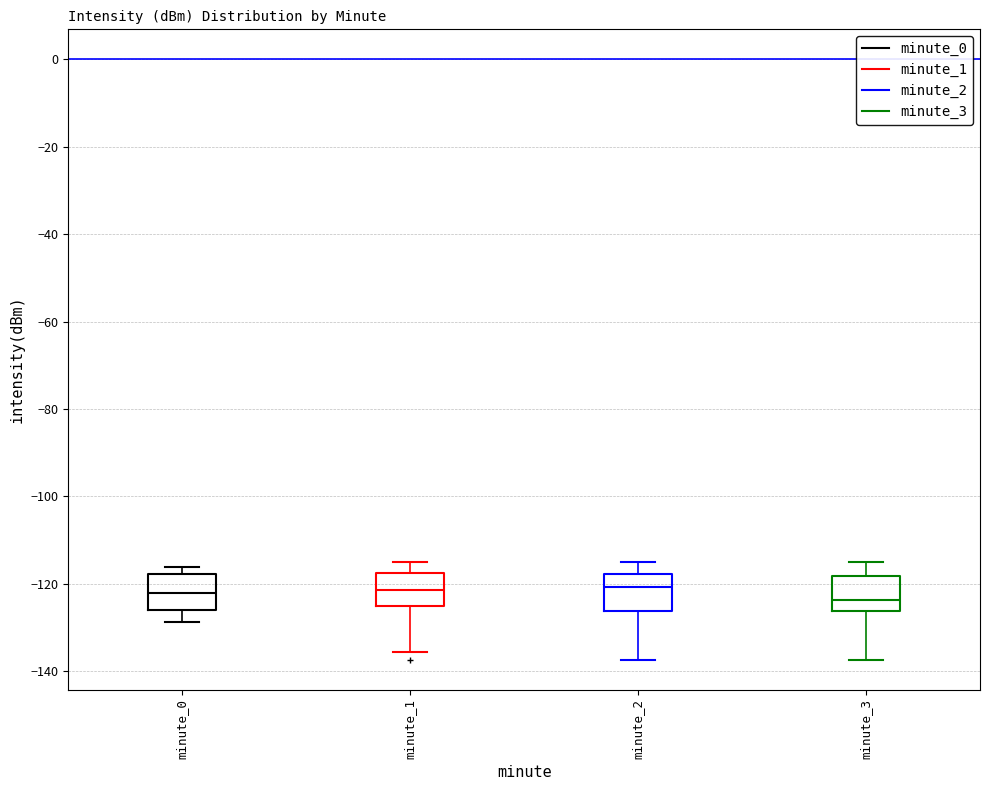

Where does the median line of the box for minute_1 sit on the y-axis? The values are not printed on the chart, so give them approximately, as read against the axis.

-122